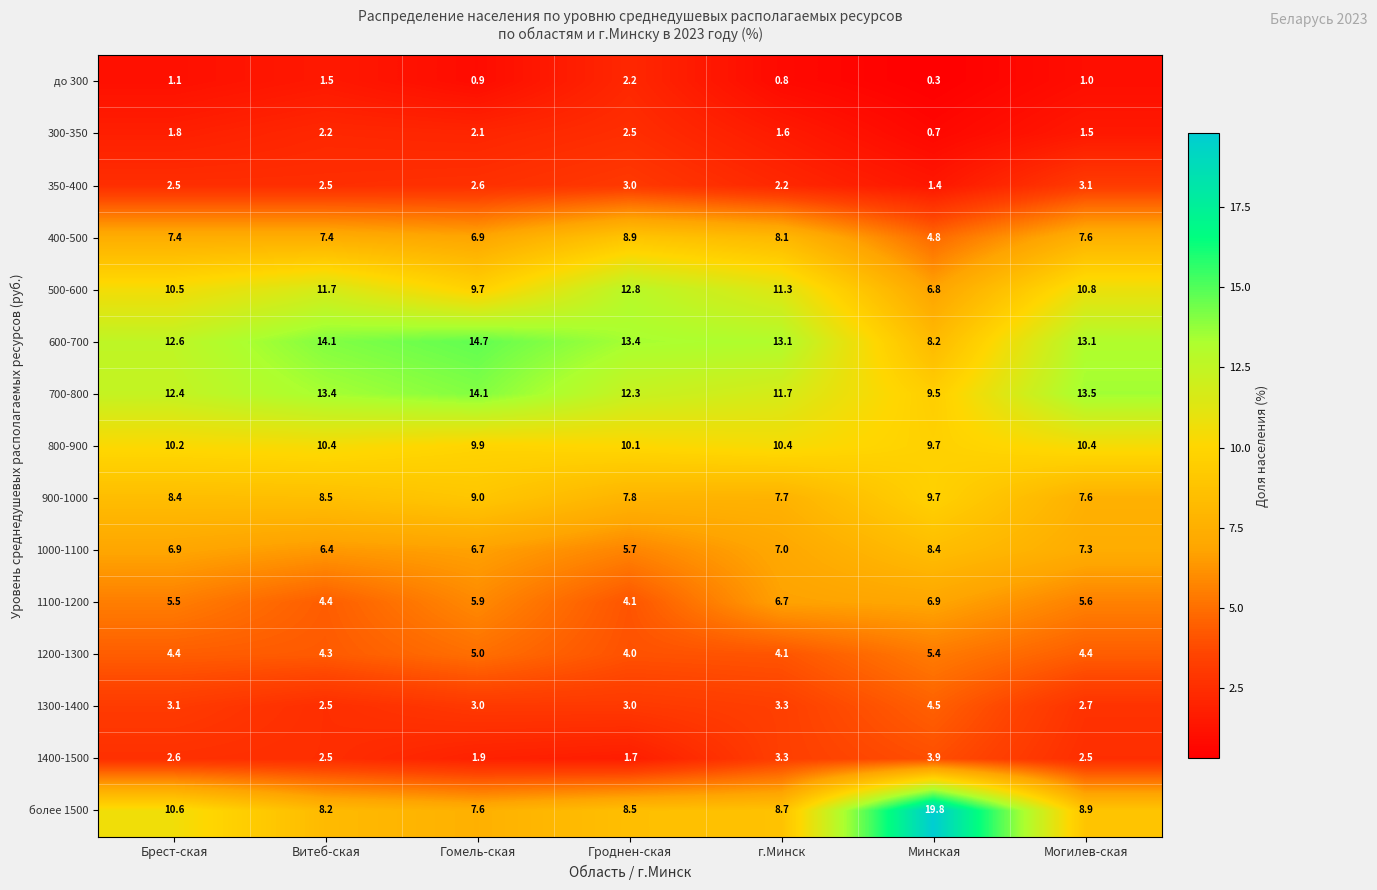

Rank the series at Брест-ская from lowest to highest value.

до 300, 300-350, 350-400, 1400-1500, 1300-1400, 1200-1300, 1100-1200, 1000-1100, 400-500, 900-1000, 800-900, 500-600, более 1500, 700-800, 600-700